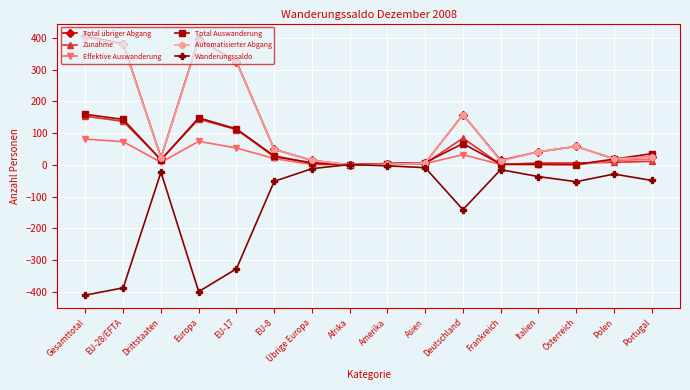

At which label is Effektive Auswanderung closest to 40?

Deutschland